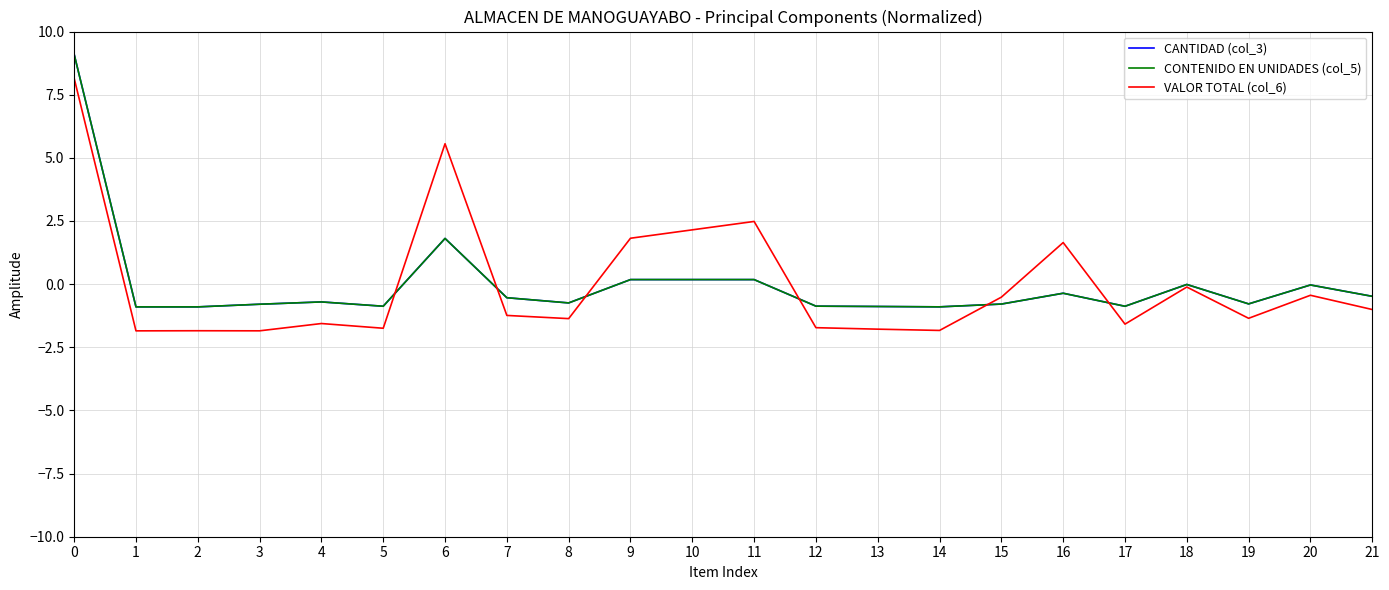

List the labels in order of CANTIDAD (col_3) value, largest first.

0, 6, 9, 10, 11, 18, 20, 16, 21, 7, 4, 8, 19, 15, 3, 12, 5, 17, 13, 14, 1, 2